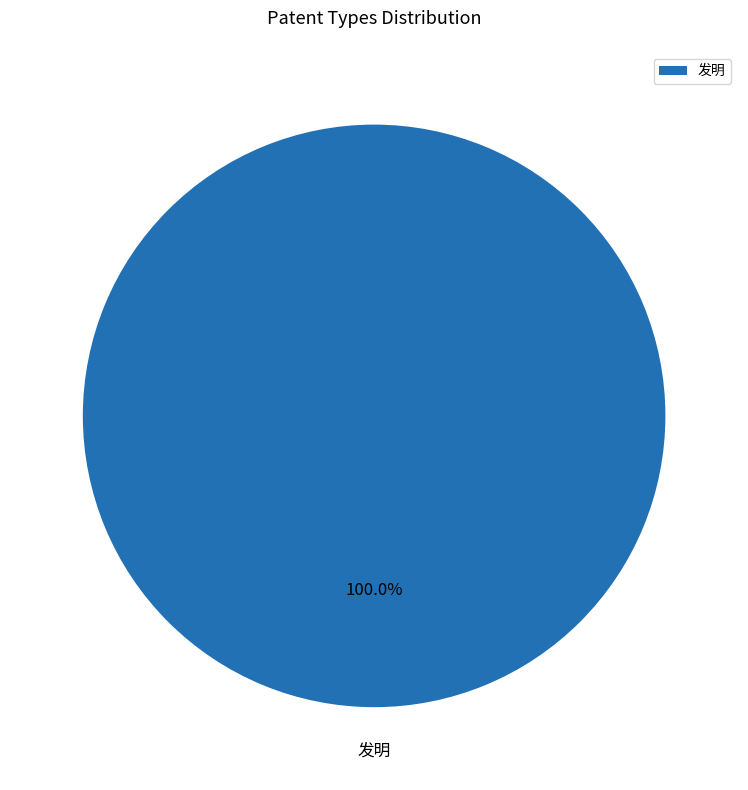

To the nearest percent, what percentage of the pie is 发明?

100%